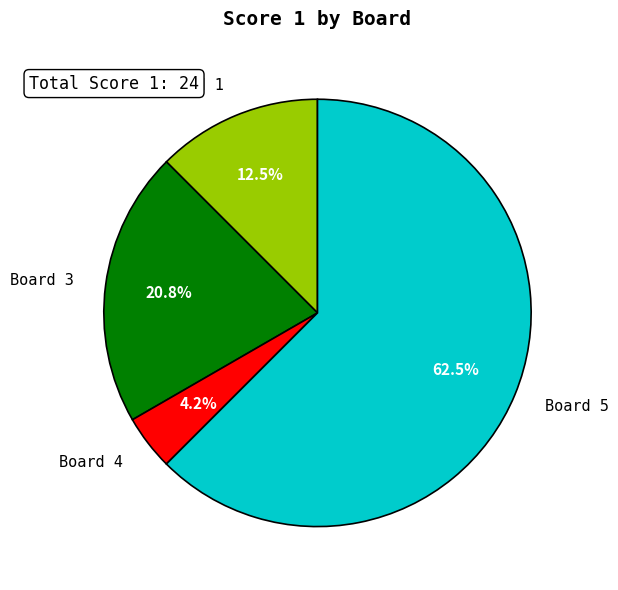

To the nearest percent, what portion does Board 4 represent?

4%